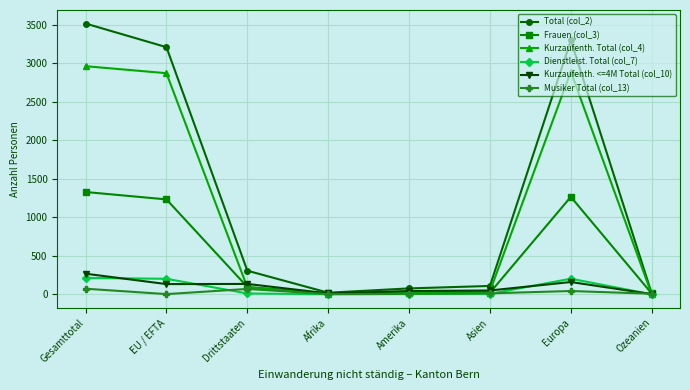

Which series has the largest total across all categories?

Total (col_2)